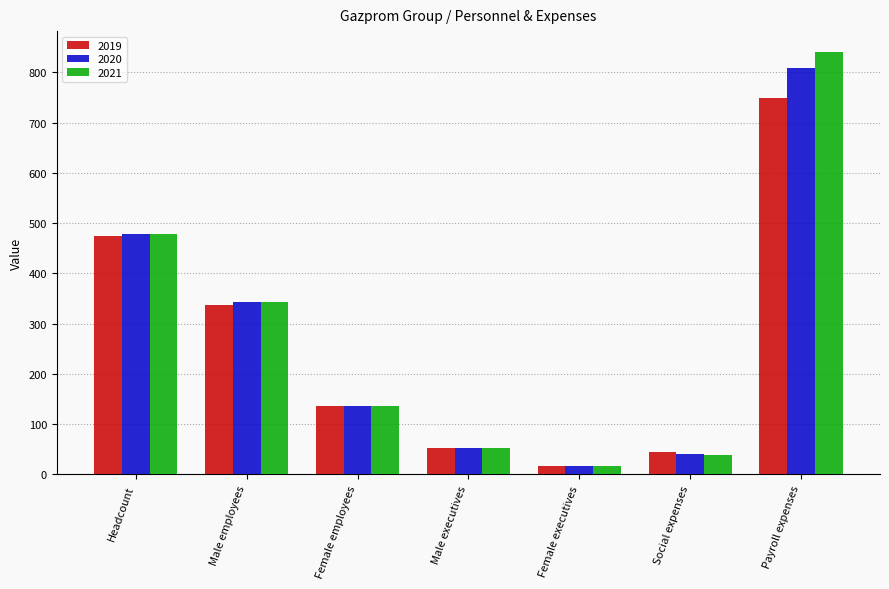

What are all the series names shown in the legend?

2019, 2020, 2021